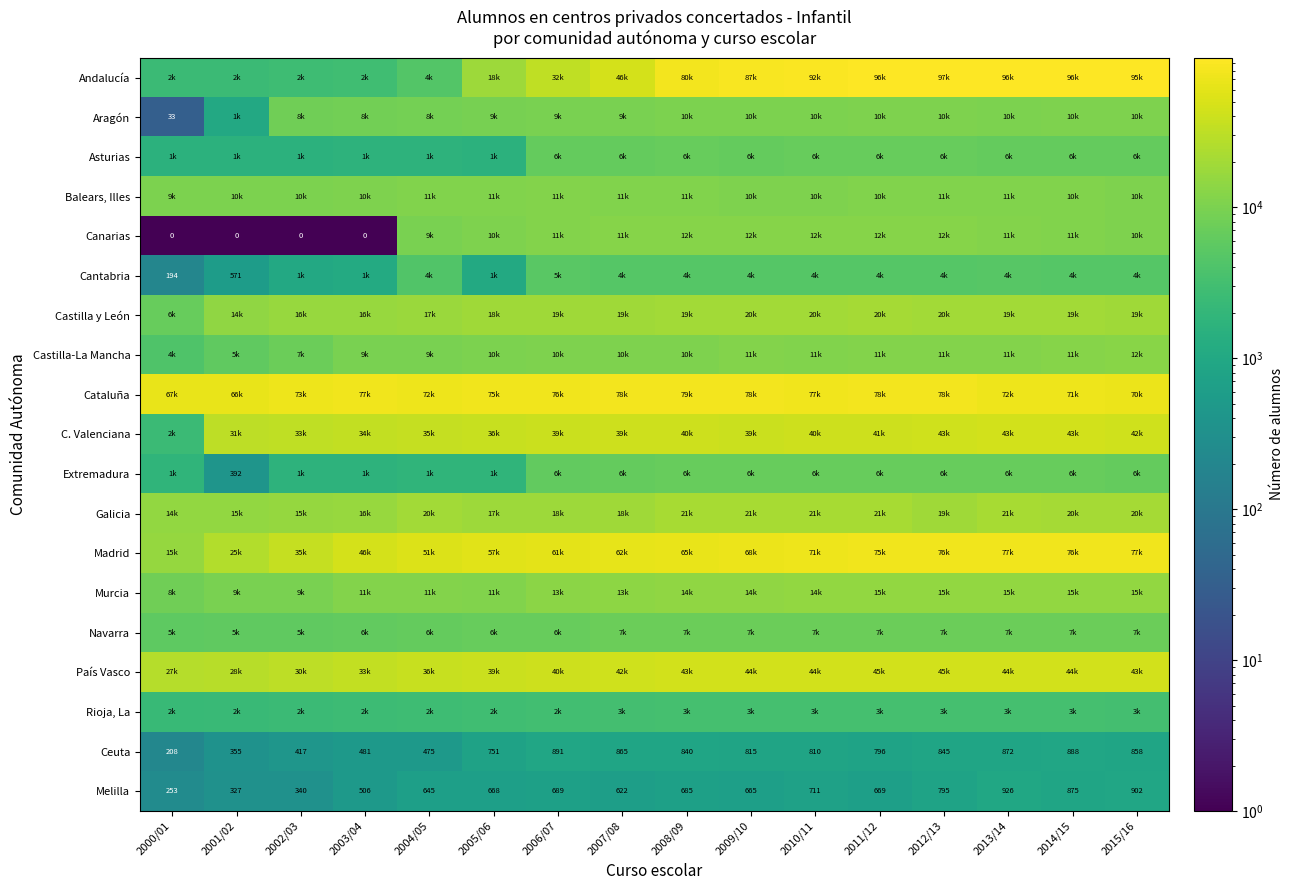

True or false: Melilla has a value of 645 at 2004/05.

True